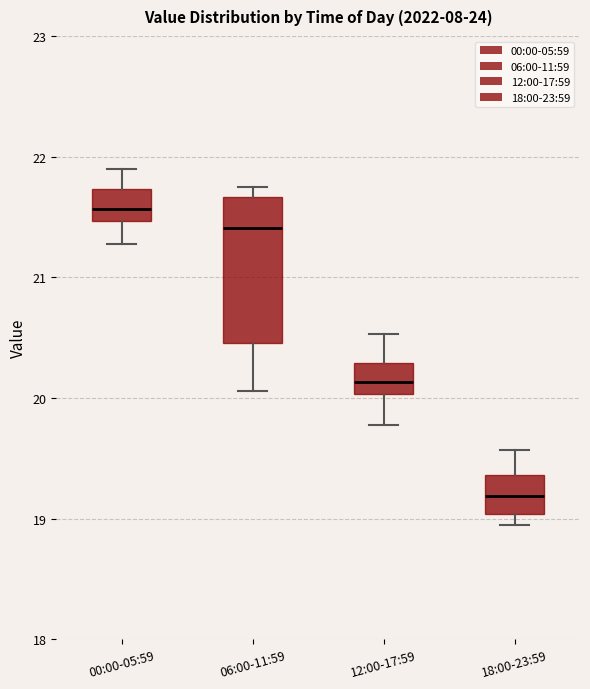

Where is the lower edge of the box for 12:00-17:59 on the y-axis? The values are not printed on the chart, so give them approximately, as read against the axis.

20.0